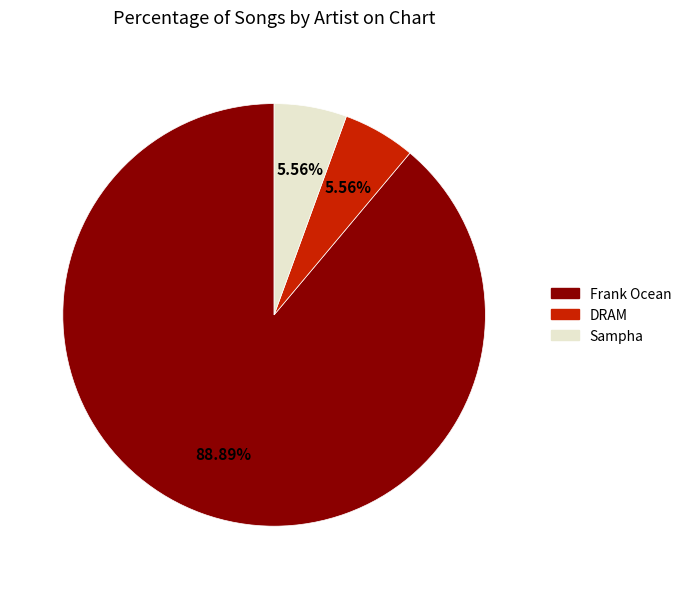

Is there a majority slice in this chart?

Yes